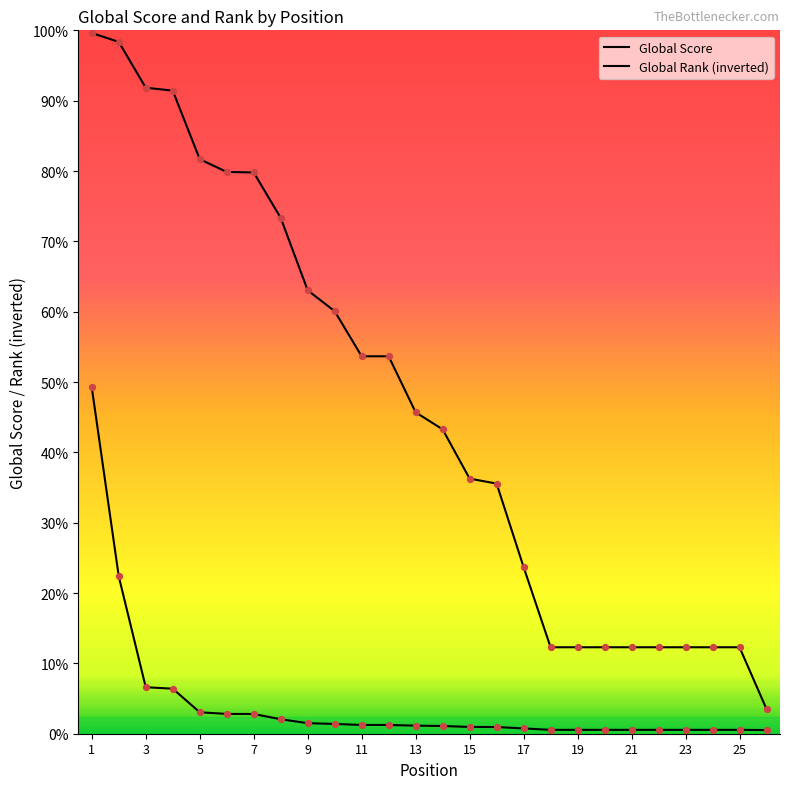

At which category is the sum across all series the highest?

1